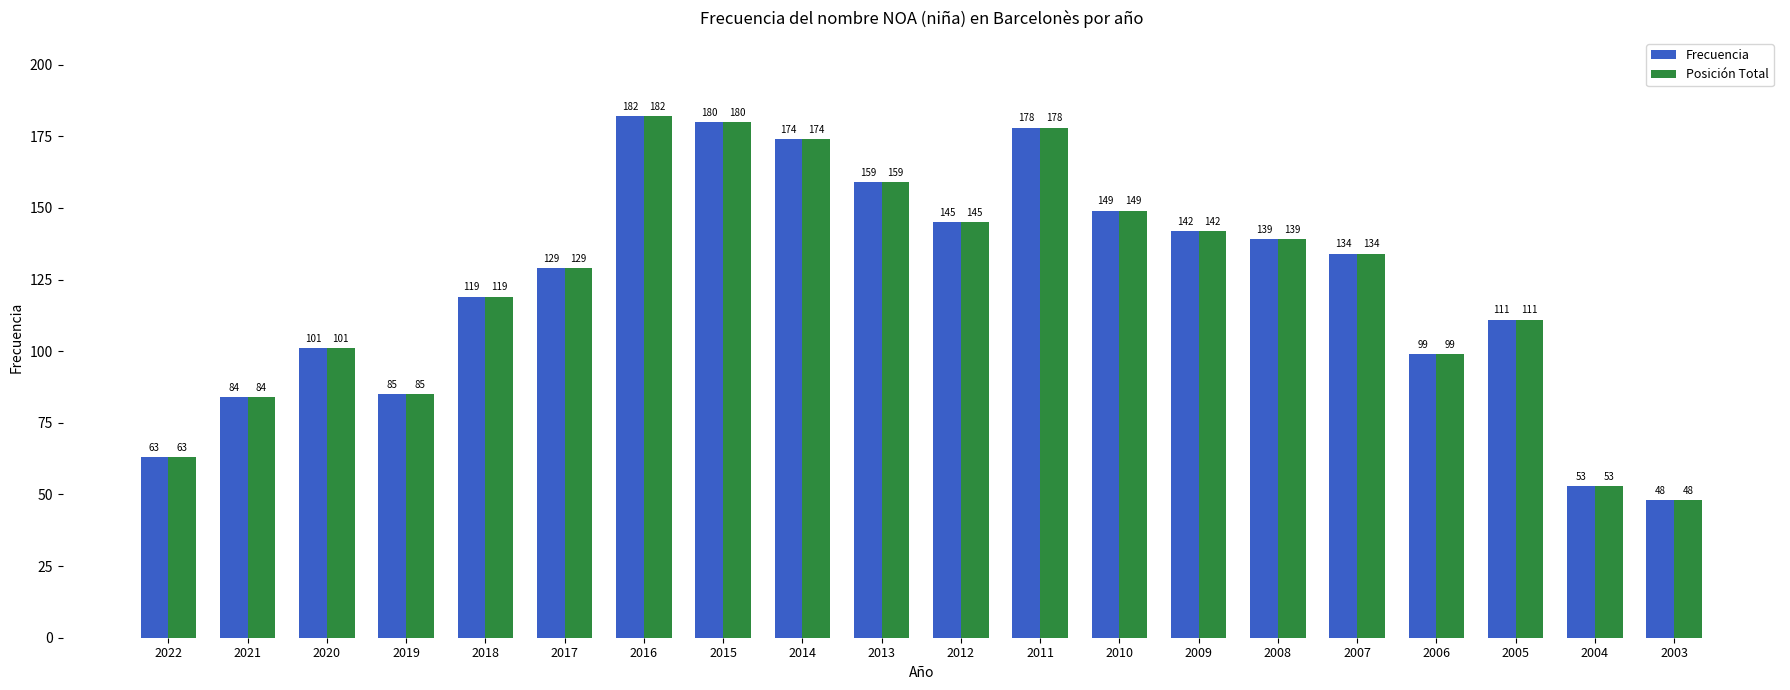

List the labels in order of Frecuencia value, smallest first.

2003, 2004, 2022, 2021, 2019, 2006, 2020, 2005, 2018, 2017, 2007, 2008, 2009, 2012, 2010, 2013, 2014, 2011, 2015, 2016